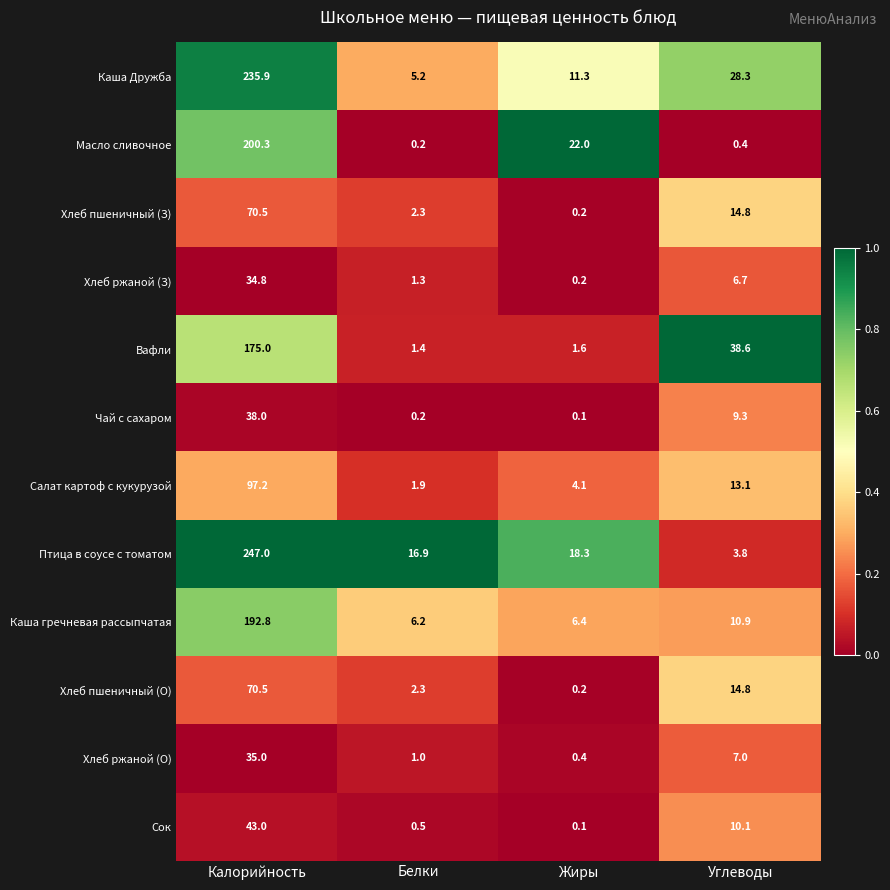

At which category is the sum across all series the highest?

Калорийность